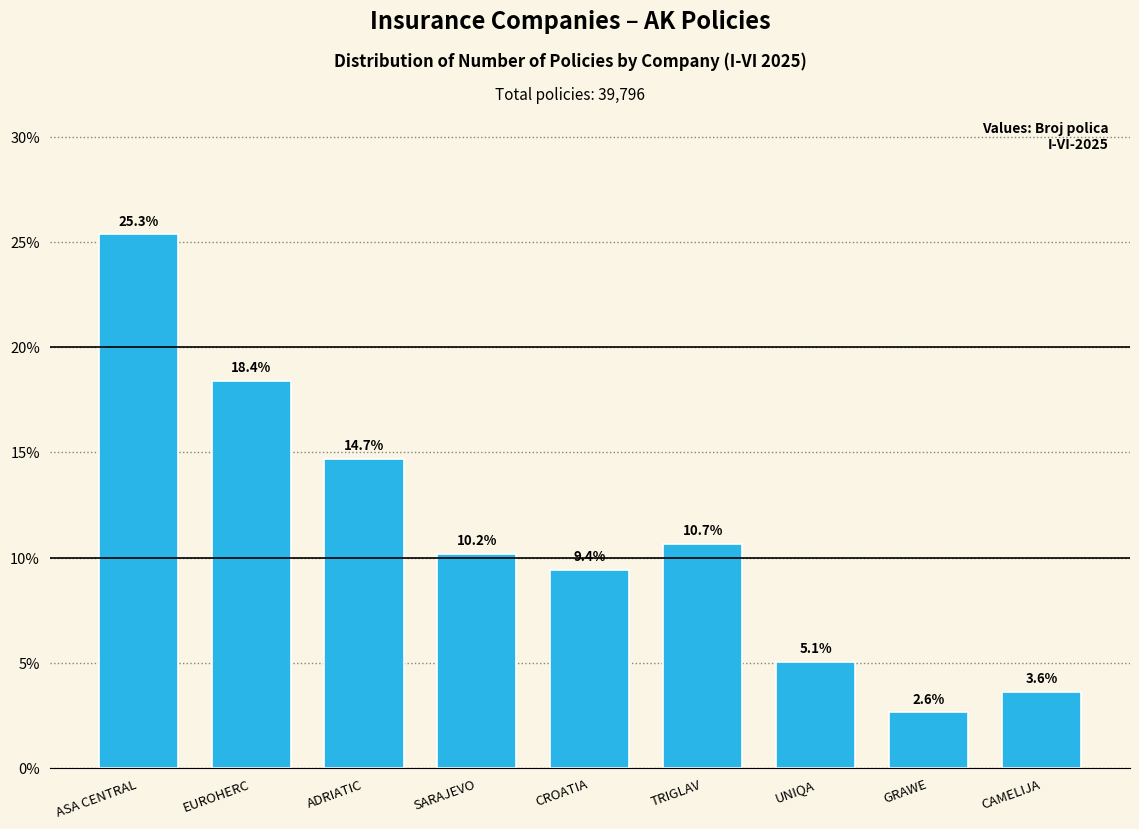

Reading left to right, what are all the values shown in this chart?

ASA CENTRAL=25.3	EUROHERC=18.4	ADRIATIC=14.7	SARAJEVO=10.2	CROATIA=9.4	TRIGLAV=10.7	UNIQA=5.1	GRAWE=2.6	CAMELIJA=3.6